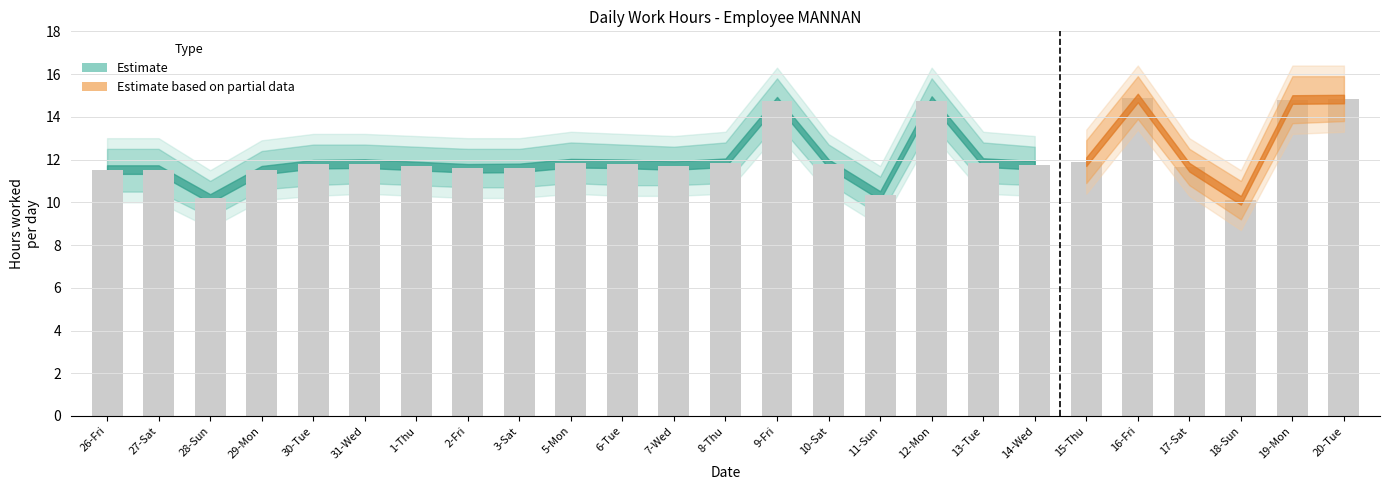

Count the number of categories in the chart.

25